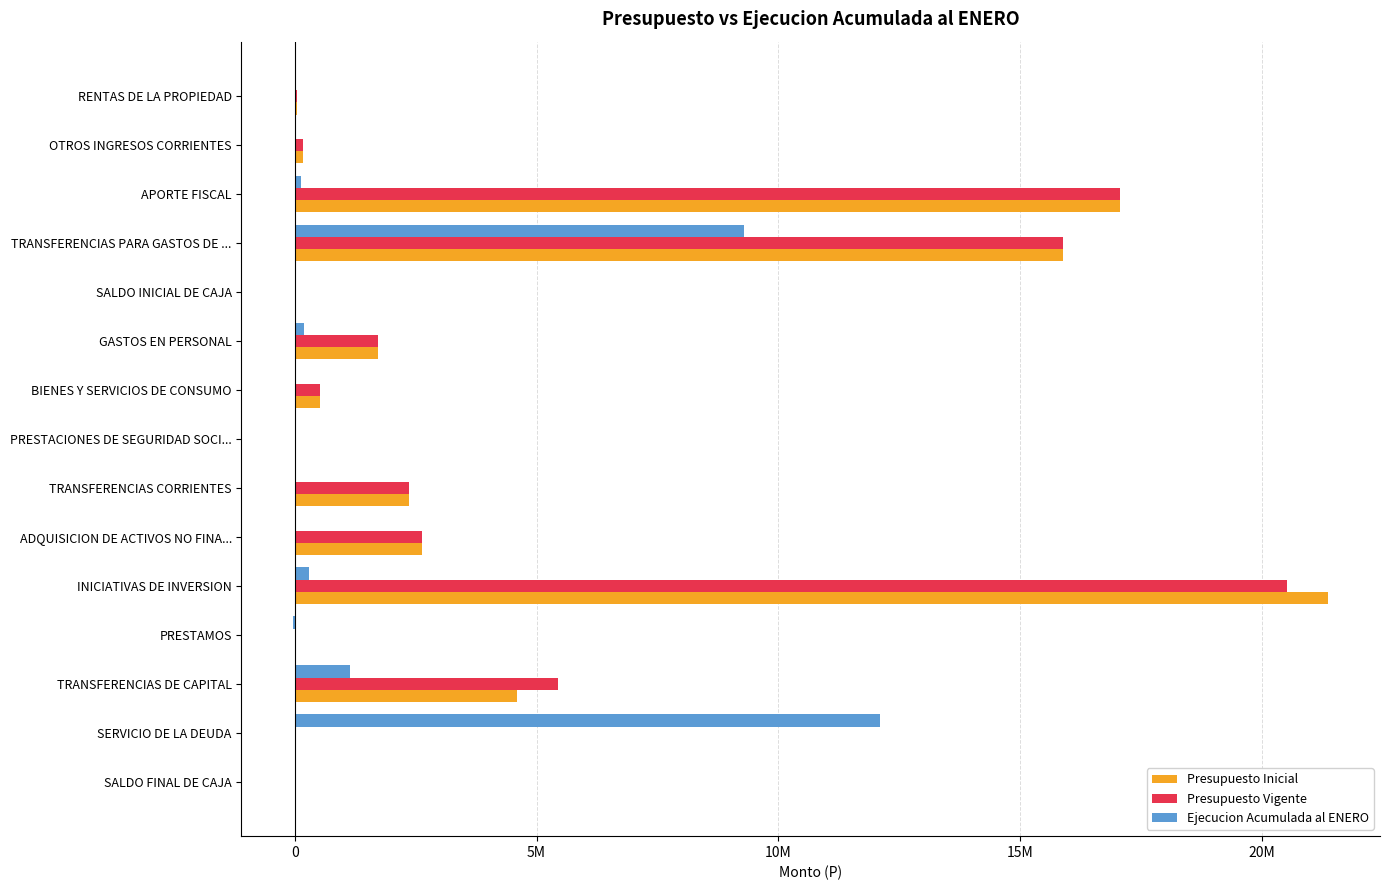

What is the maximum value shown in the chart?

21377248